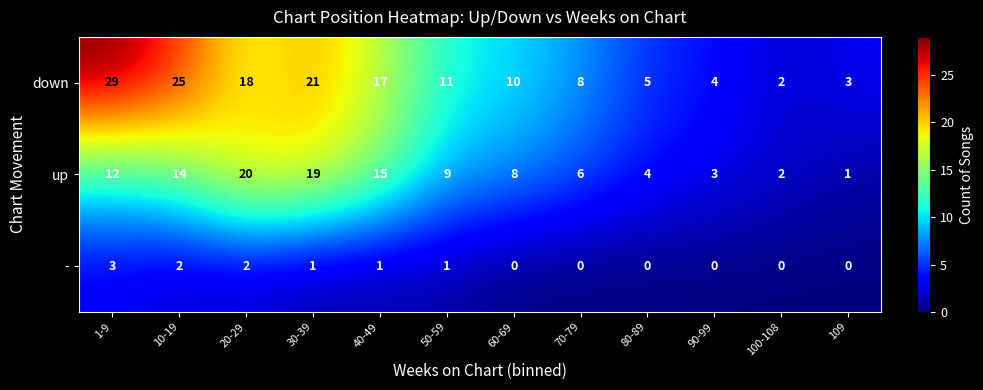

Which series has the widest spread of values?

down